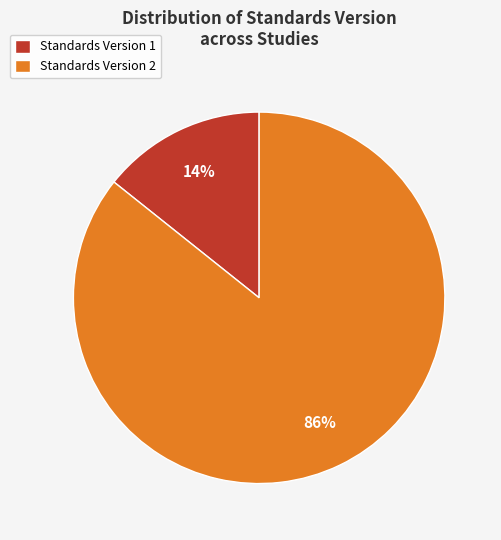

Combined, do Standards Version 2 and Standards Version 1 account for over 50%?

Yes